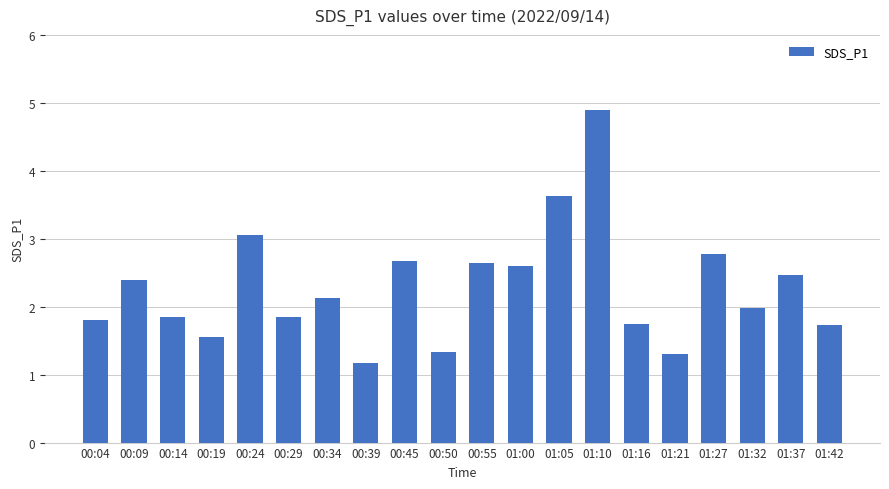

Is it true that the value at 00:14 is 0.6?

False